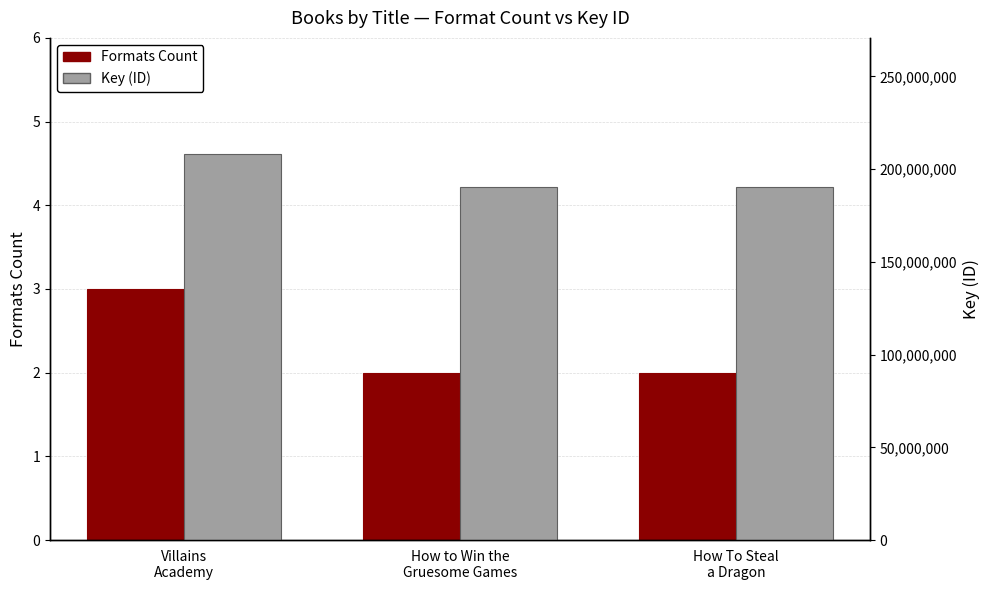

Where is Formats Count nearest to the value 2?

How to Win the
Gruesome Games